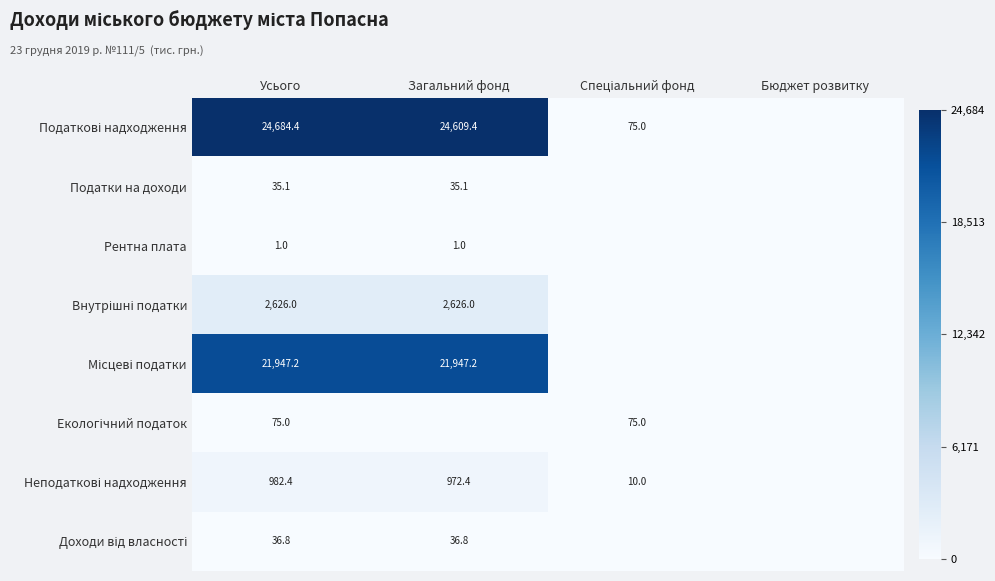

At which category does the chart reach its peak across all series?

Усього